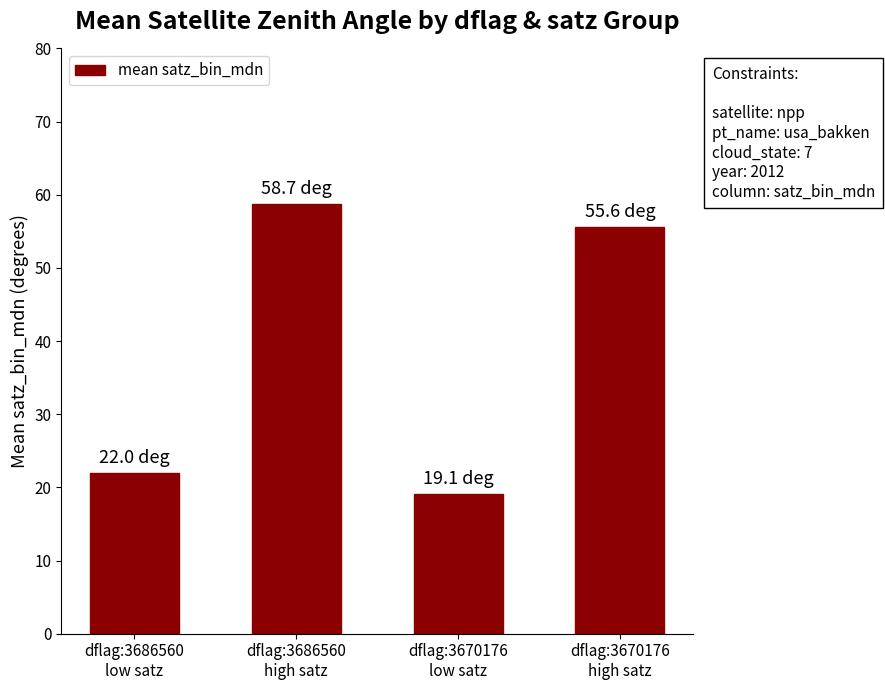

What is the sum of the values at dflag:3686560
high satz and dflag:3670176
low satz?

77.8